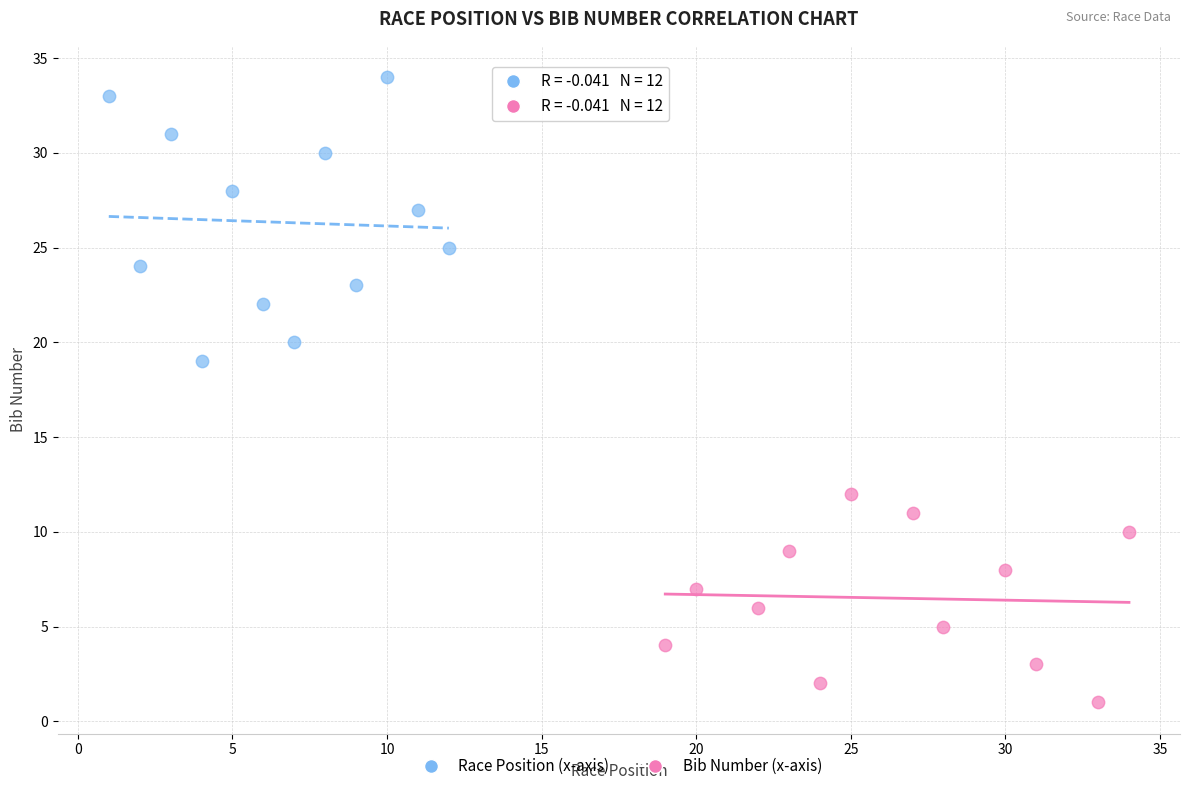

What are all the series names shown in the legend?

Race Position (x-axis), Bib Number (x-axis)